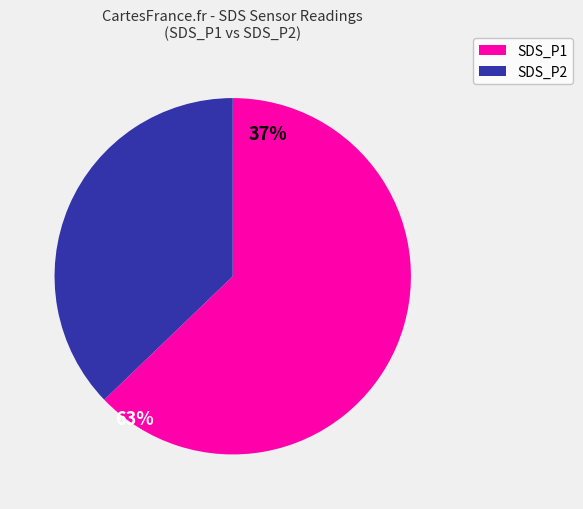

Do SDS_P1 and SDS_P2 together represent more than half of the pie?

Yes